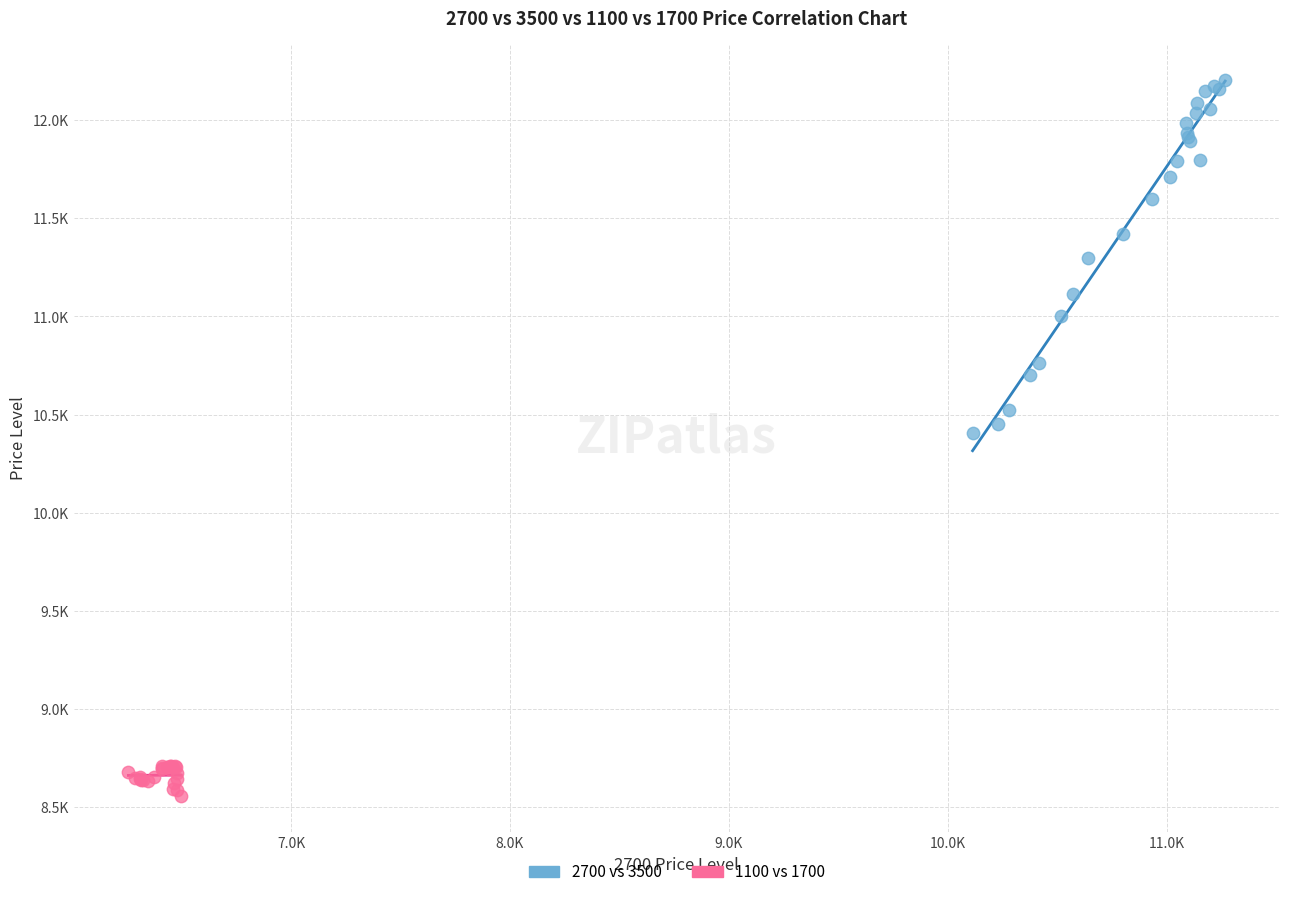

Which series reaches the maximum Y coordinate?

2700 vs 3500